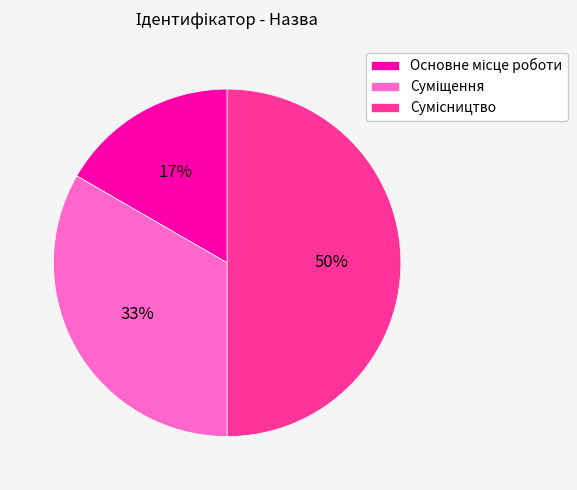

To the nearest percent, what is the average slice percentage?

33%